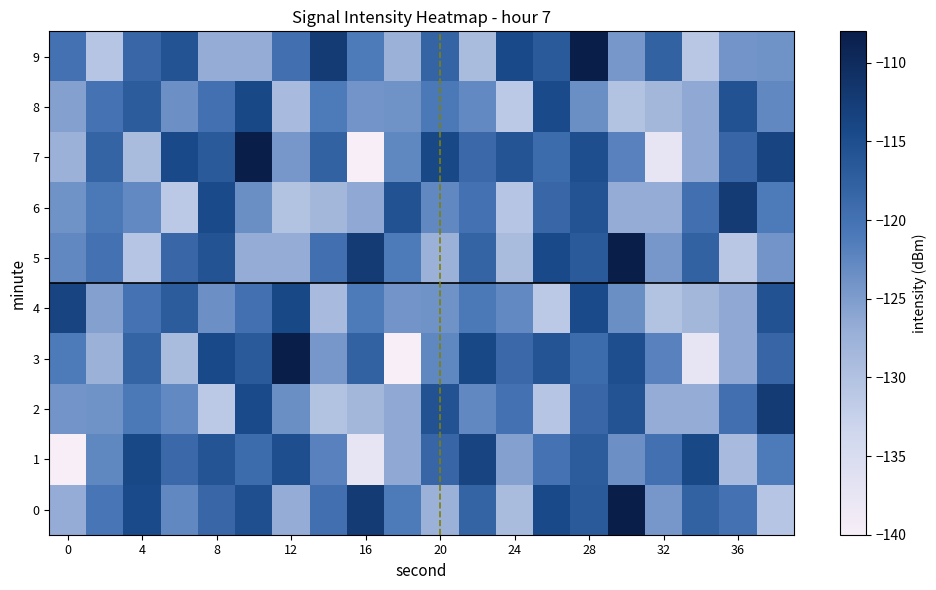

List the series in order of their peak value, lowest first.

8, 1, 4, 2, 6, 0, 3, 5, 7, 9